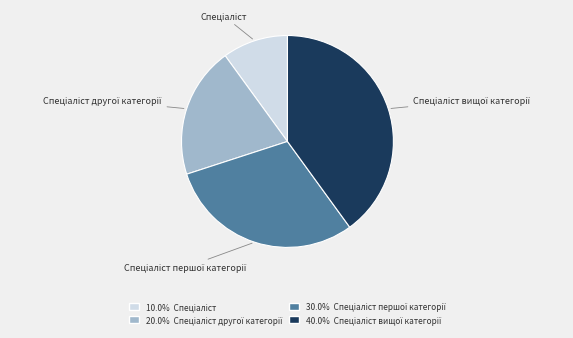

Does any single category account for the majority?

No